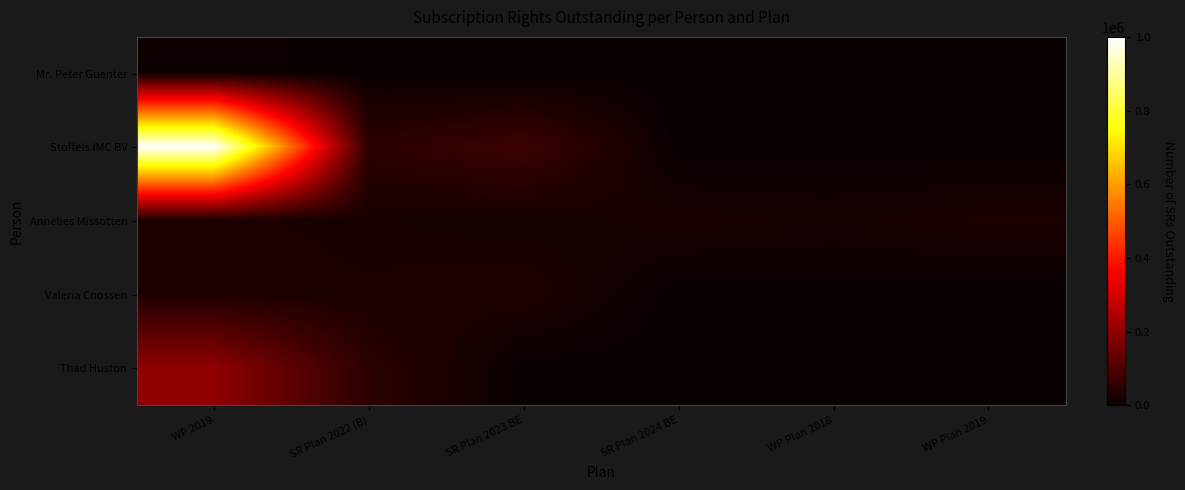

Between SR Plan 2024 BE and SR Plan 2022 (B), which is larger?

SR Plan 2024 BE